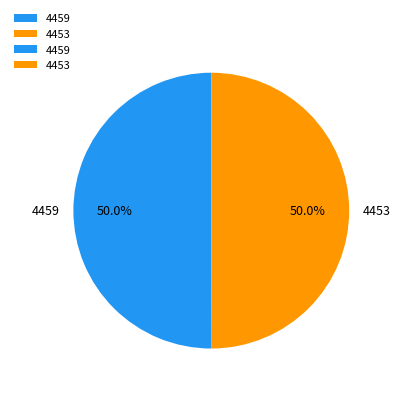

Combined, do 4453 and 4459 account for over 50%?

Yes